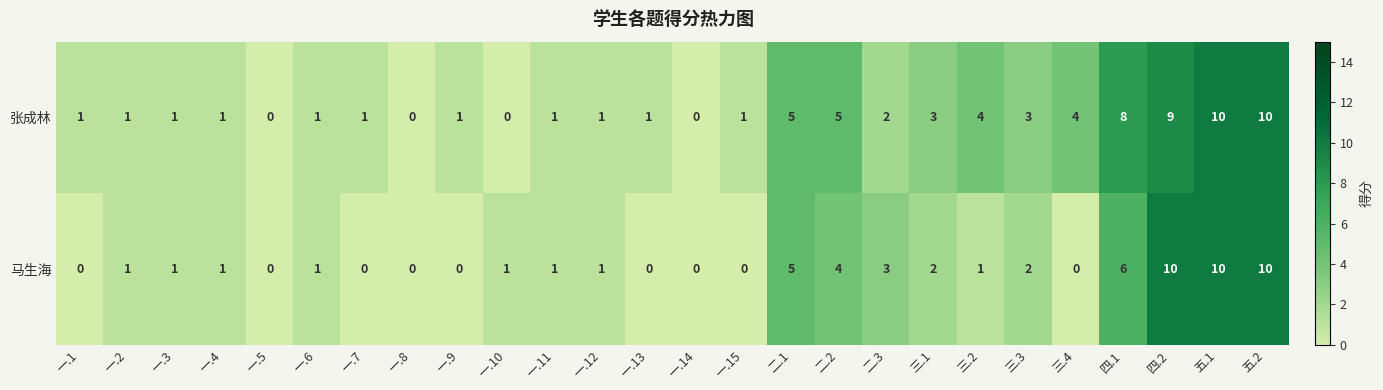

Rank the series by their average value, from lowest to highest.

马生海, 张成林